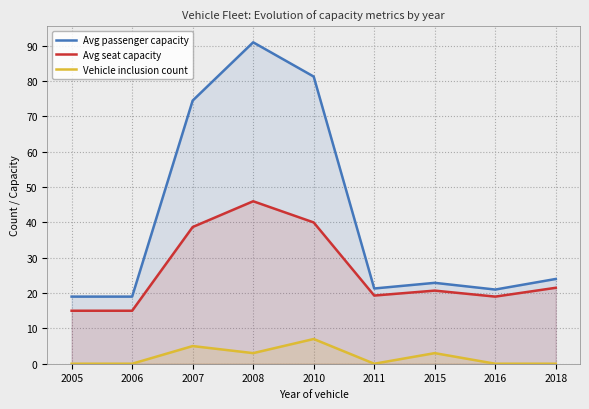

What value does the Vehicle inclusion count series have at 2010?

7.0